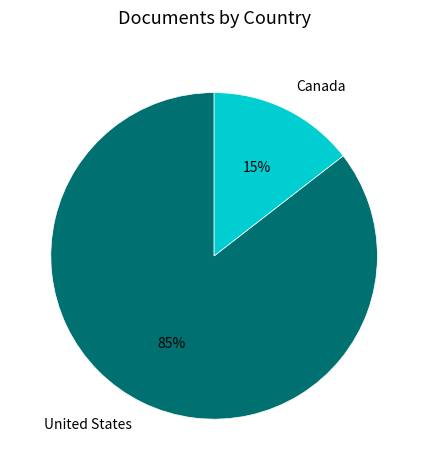

Count the number of slices in the pie.

2